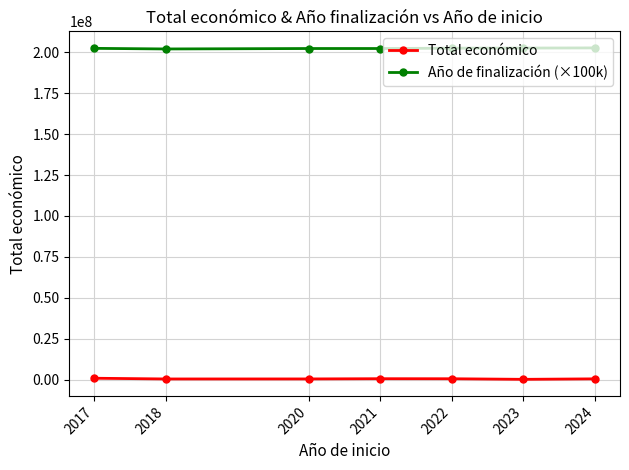

Where does the Total económico series first go above 475194?

2017